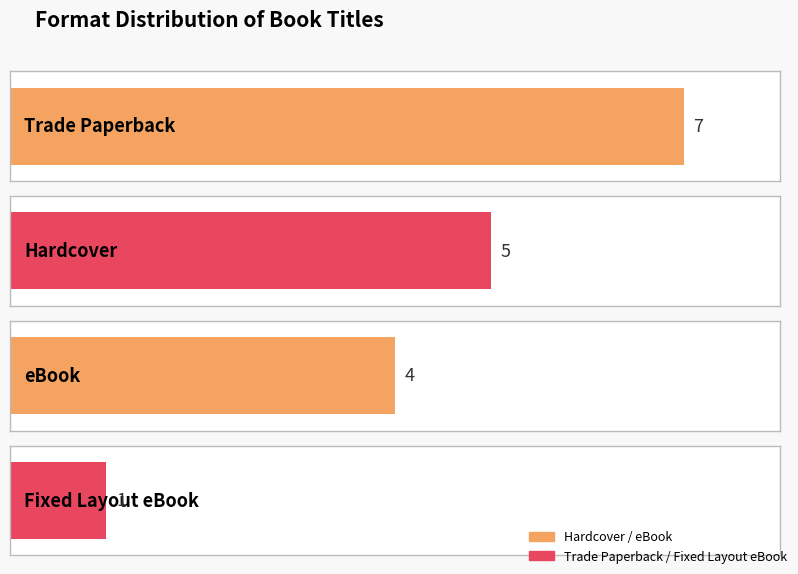

At which label does the data first exceed 5?

Trade Paperback